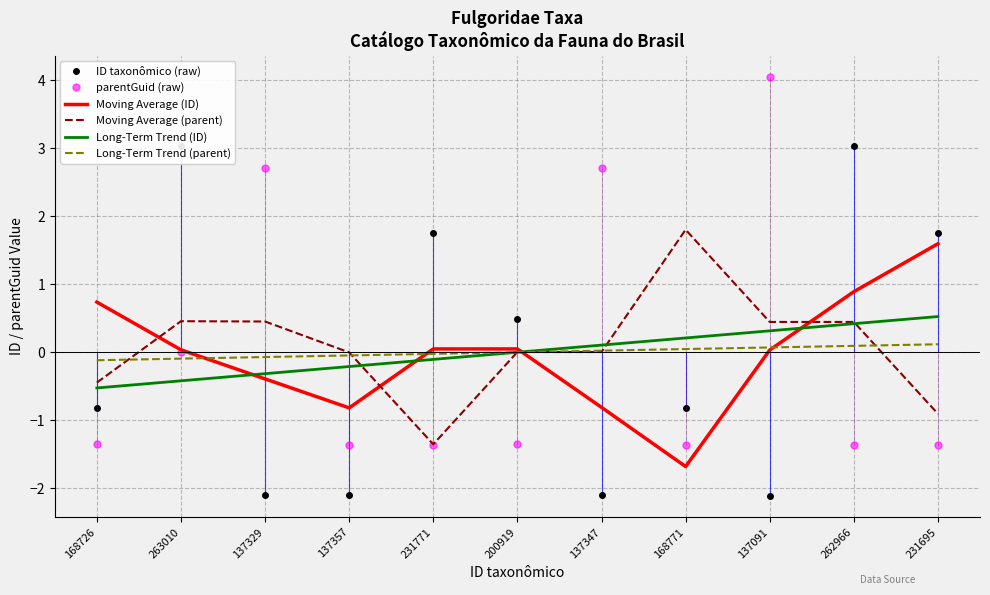

How many positive values does the Moving Average (ID) series have?

7